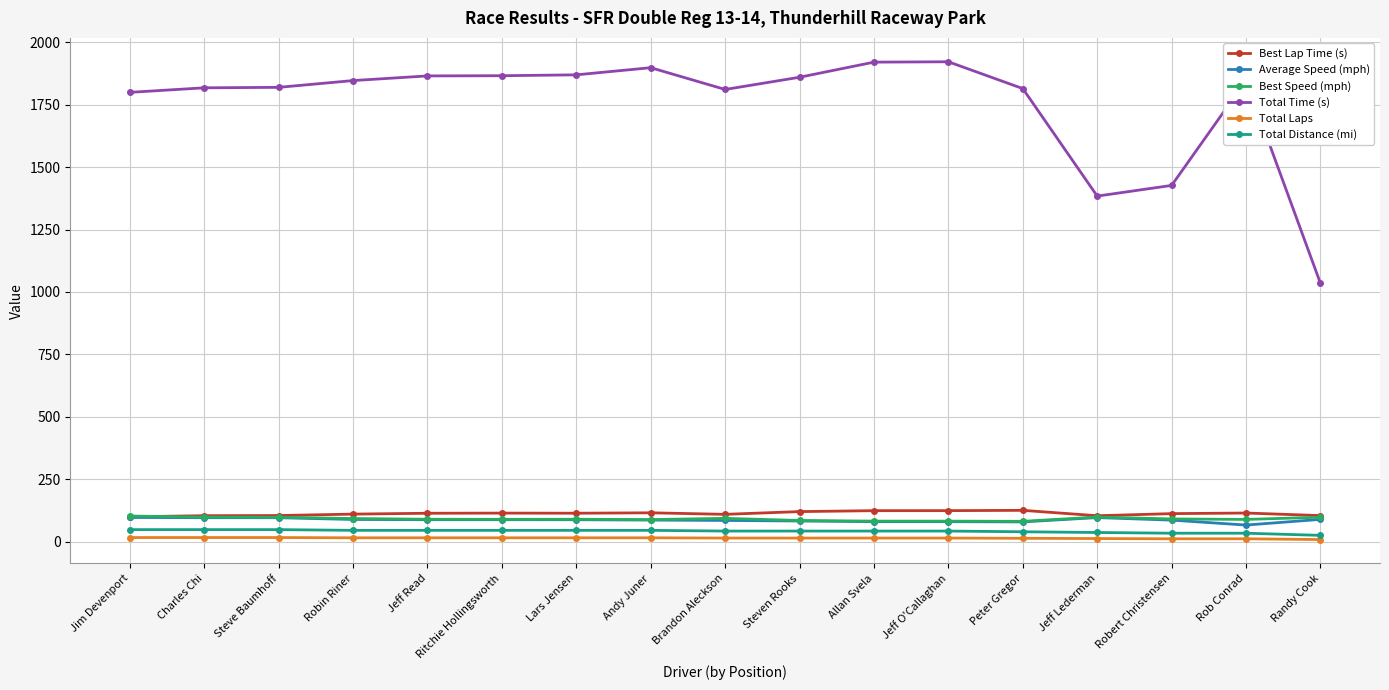

Which series has the widest spread of values?

Total Time (s)